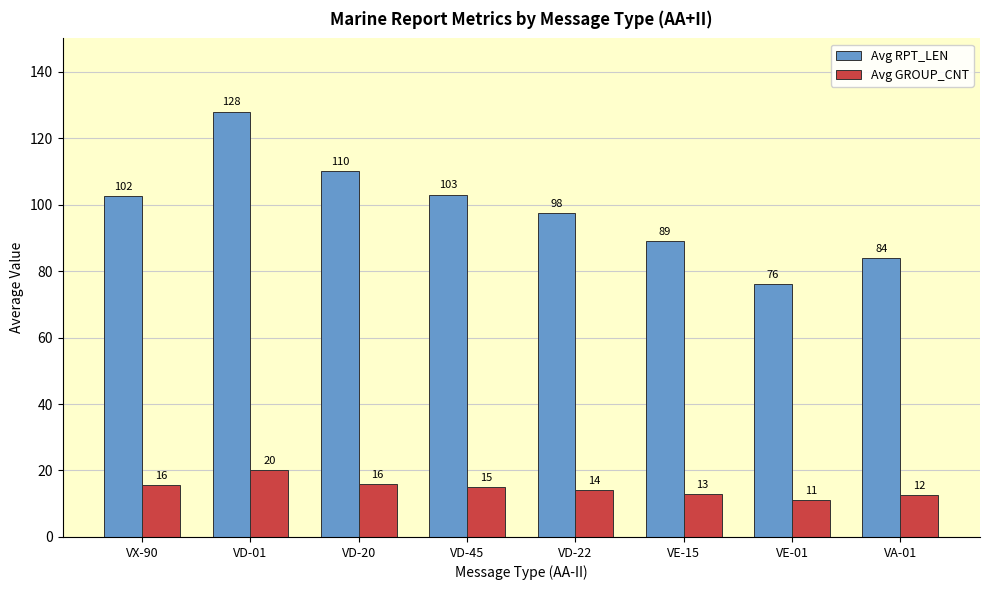

The Avg GROUP_CNT series shows 15.0 at VD-45. True or false?

True